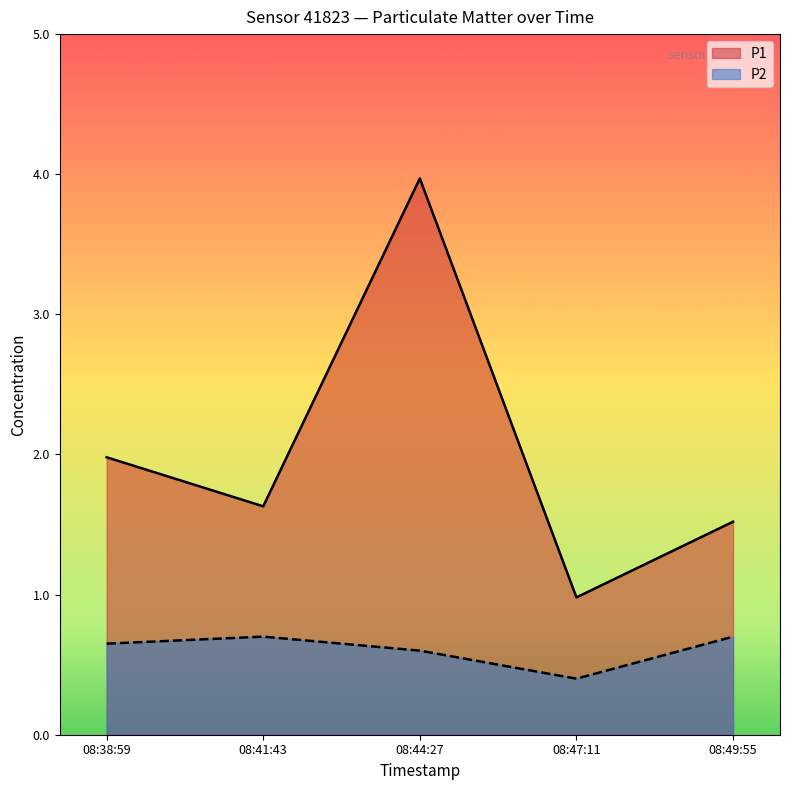

What are all the series names shown in the legend?

P1, P2